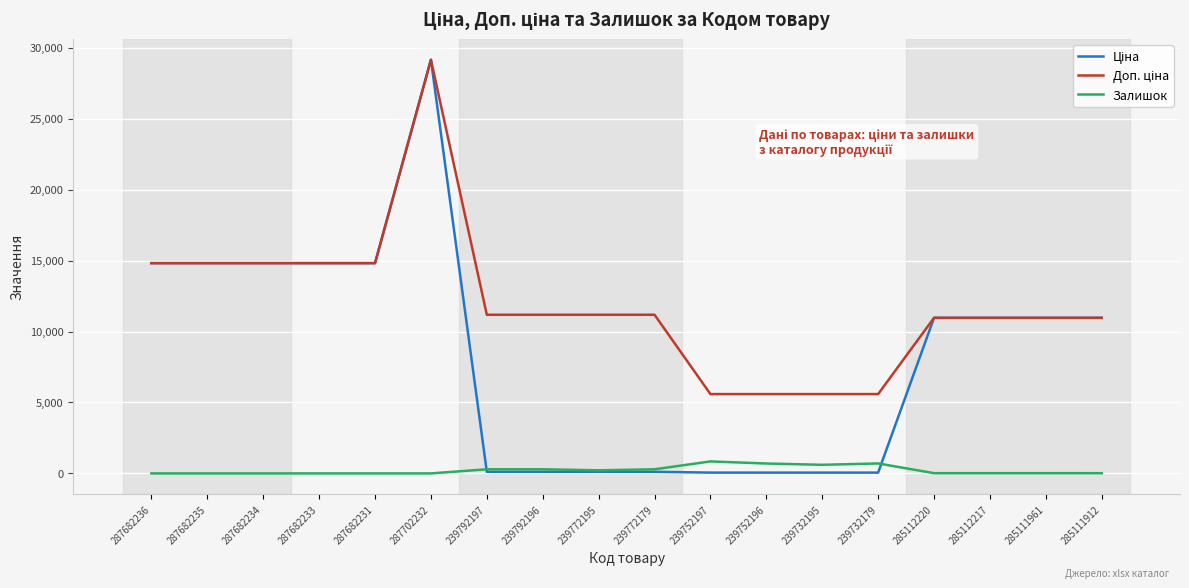

At which category is the sum across all series the highest?

287702232